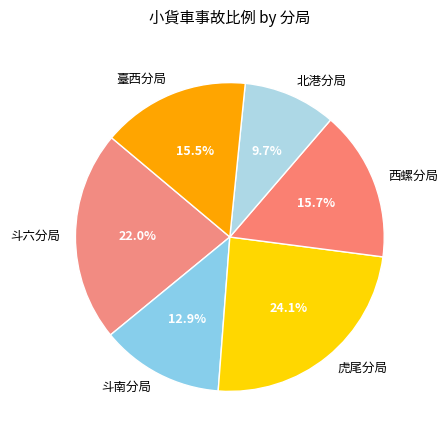

What percentage is the 斗六分局 slice, to the nearest percent?

22%